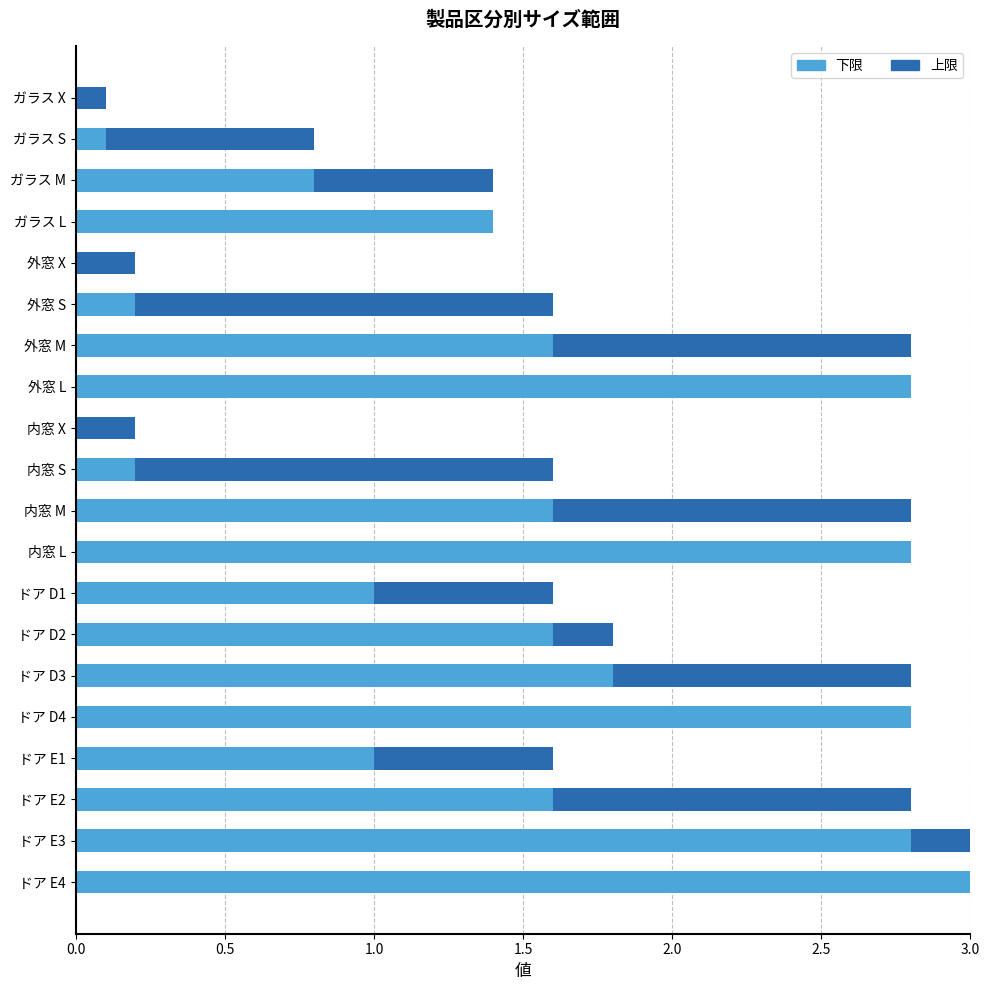

The value of 下限 at 外窓 M is 1.6. True or false?

True